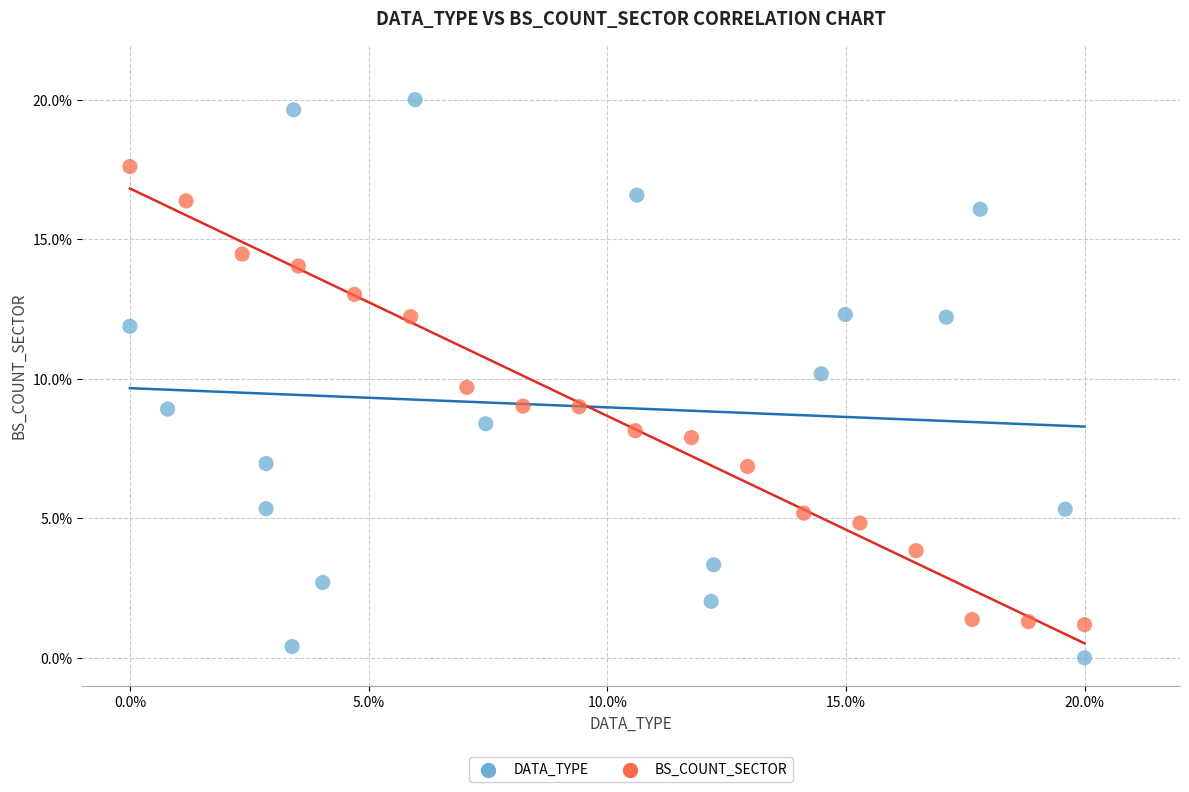

Which series reaches the maximum Y coordinate?

DATA_TYPE